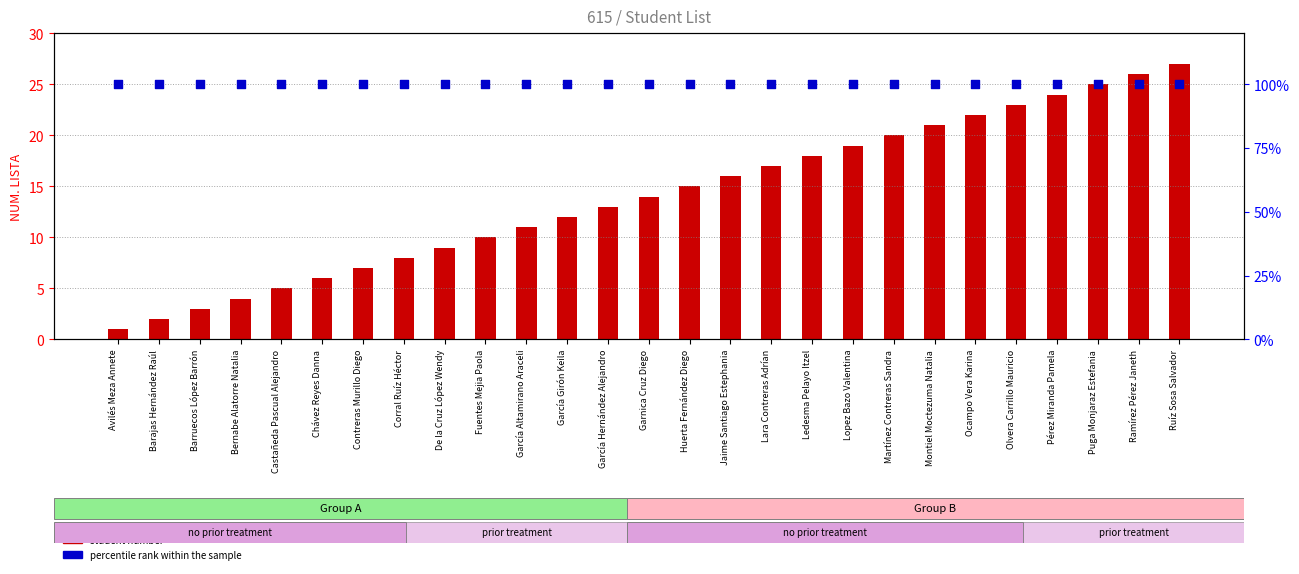

Which series has the largest total across all categories?

percentile rank within the sample